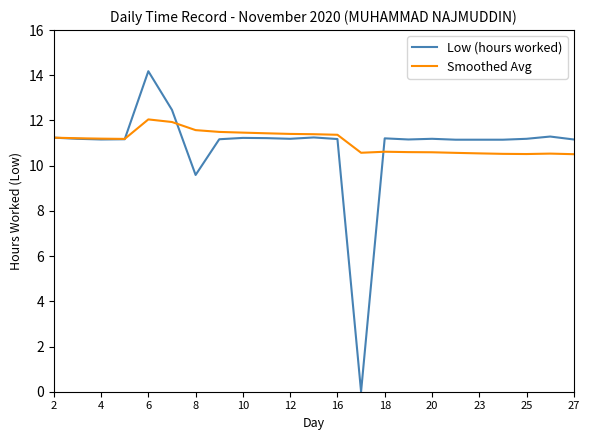

Which series has the largest total across all categories?

Smoothed Avg